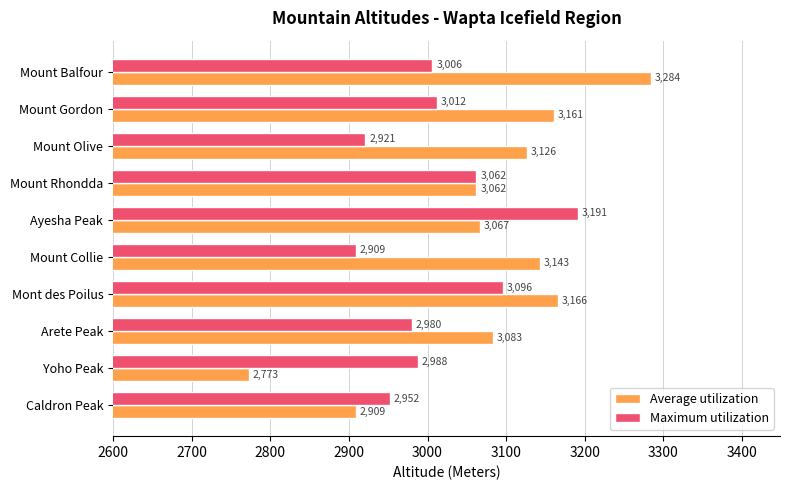

What is the sum of all Average utilization values?

30774